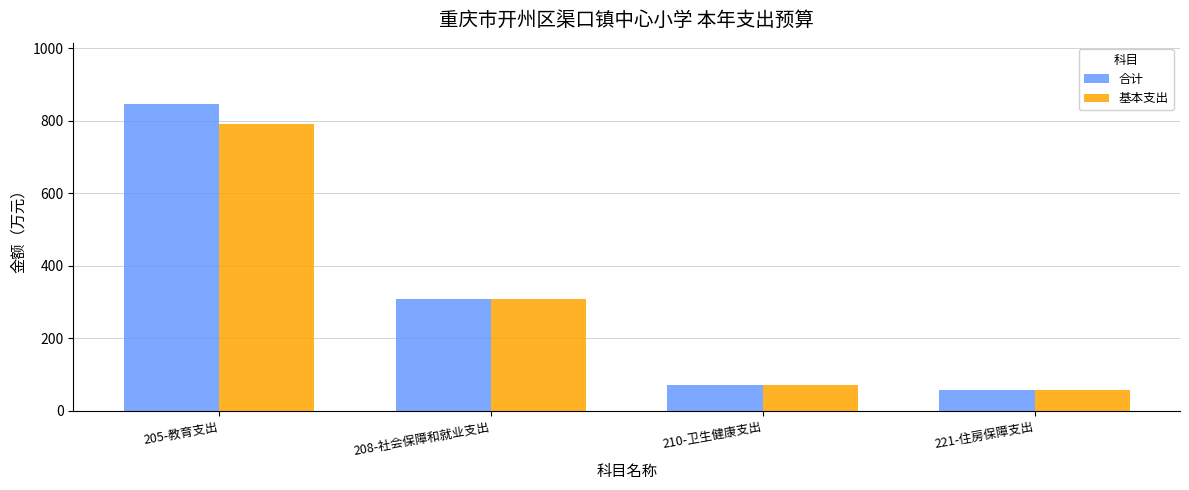

What is the label of the 1st bar from the right?

221-住房保障支出